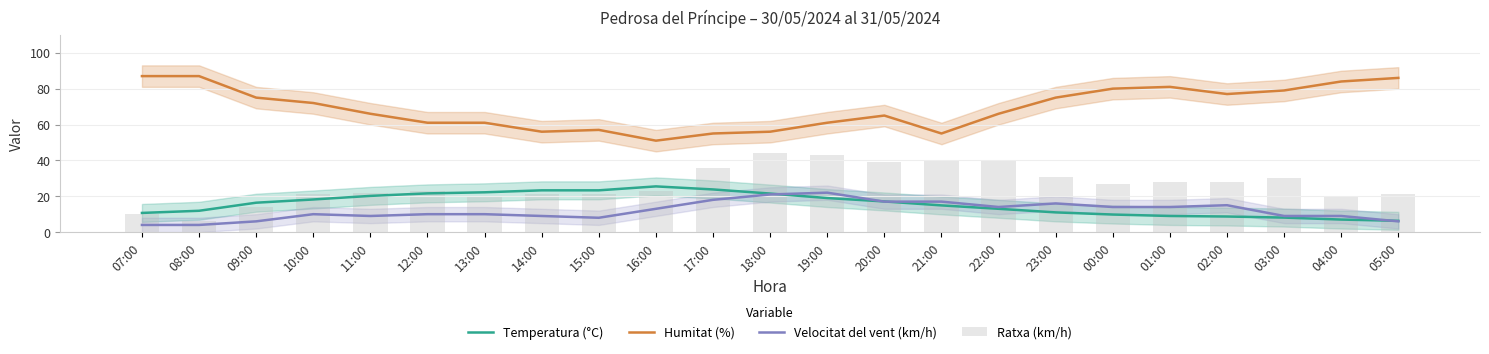

Is it true that Velocitat del vent (km/h) equals 15.7 at 14:00?

False